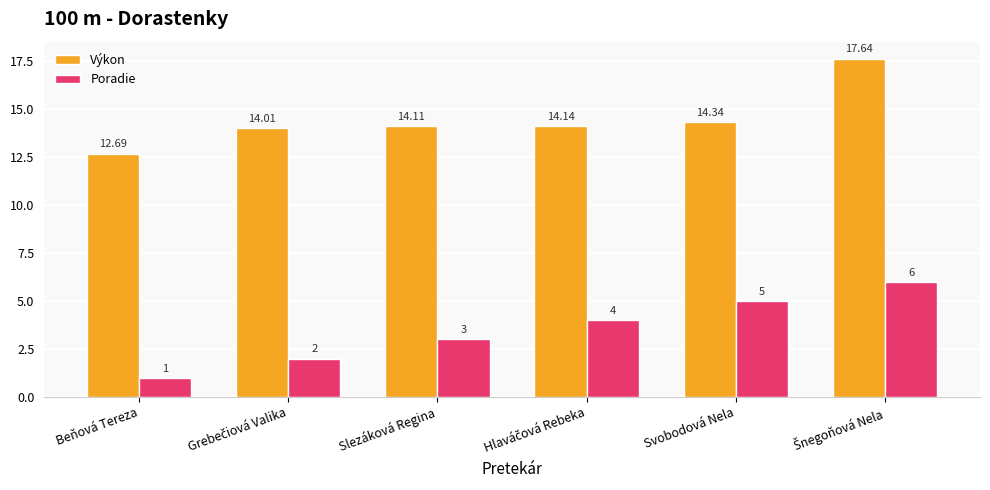

Between Beňová Tereza and Svobodová Nela, which series saw the biggest shift?

Poradie